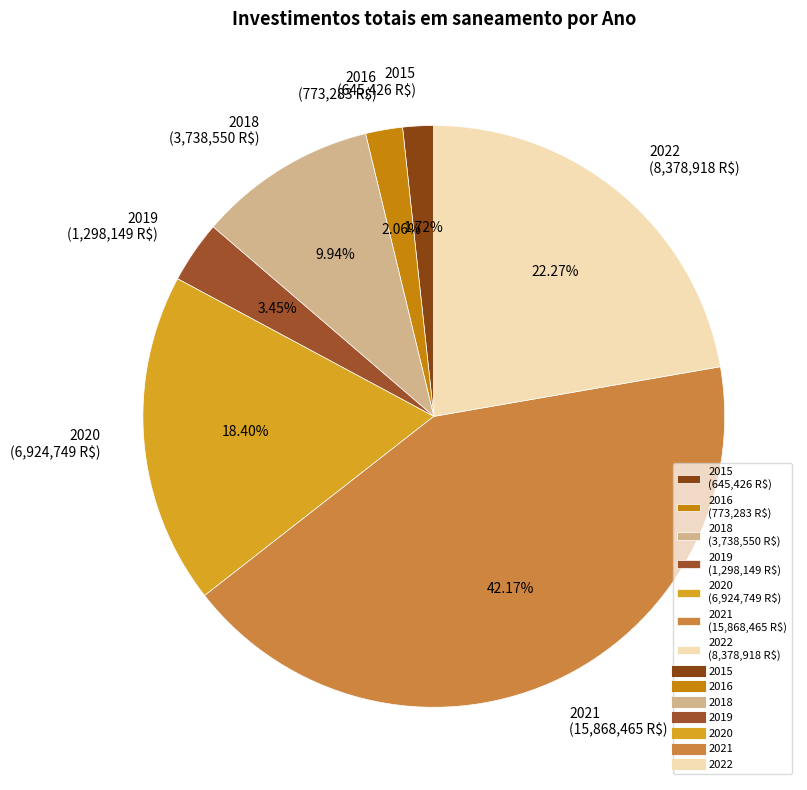

The 2018 slice represents 19% of the pie. True or false?

False